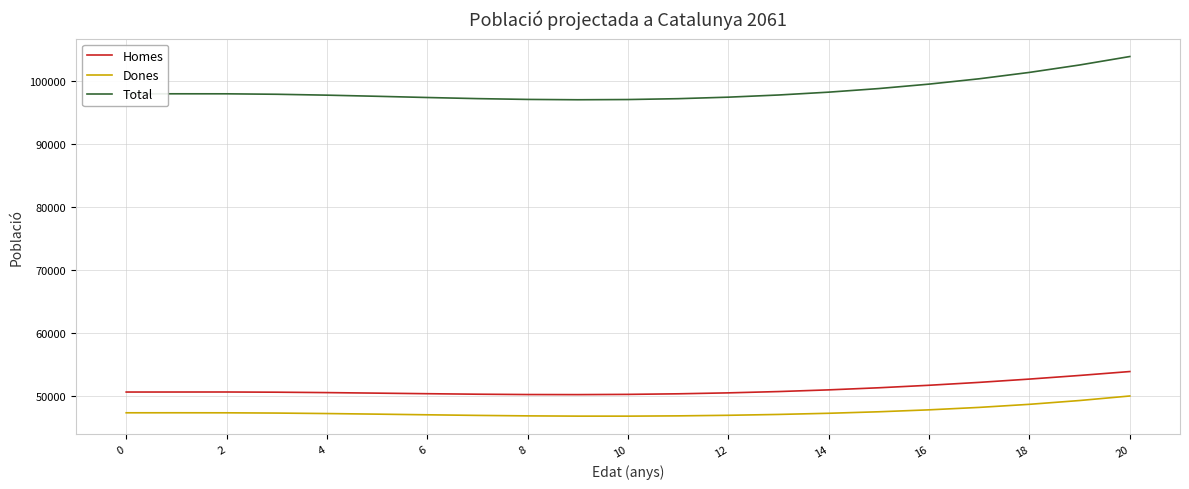

In Dones, how many points are lower than both neighbors (excluding endpoints)?

1